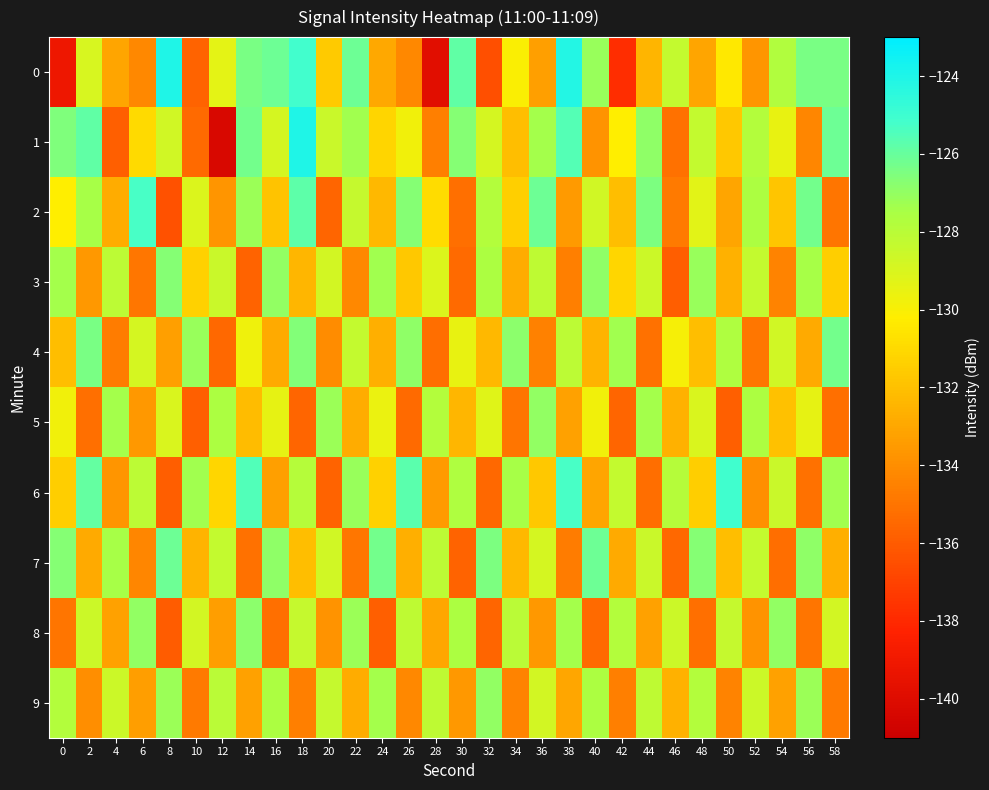

Reading right to left, transcribe all the data shown in this chart.

0: 58=-126.4	56=-126.4	54=-127.8	52=-133.7	50=-130.4	48=-133.1	46=-128.3	44=-132.5	42=-137.8	40=-127.1	38=-124.1	36=-133.3	34=-130.1	32=-136.5	30=-125.9	28=-139.9	26=-134.2	24=-133.0	22=-126.1	20=-131.6	18=-125.1	16=-126.1	14=-126.4	12=-129.3	10=-135.7	8=-124.0	6=-134.2	4=-133.1	2=-128.9	0=-139.2
1: 58=-126.1	56=-134.3	54=-129.5	52=-127.8	50=-131.7	48=-128.3	46=-135.1	44=-126.9	42=-130.2	40=-133.8	38=-125.6	36=-127.4	34=-132.1	32=-128.9	30=-126.7	28=-134.6	26=-129.8	24=-131.2	22=-127.3	20=-128.5	18=-124.0	16=-128.9	14=-126.3	12=-140.4	10=-135.4	8=-128.7	6=-131.0	4=-135.8	2=-125.9	0=-126.5
2: 58=-135.0	56=-126.3	54=-131.8	52=-127.6	50=-133.1	48=-129.3	46=-134.8	44=-126.5	42=-132.1	40=-128.7	38=-133.5	36=-126.1	34=-131.4	32=-127.8	30=-135.2	28=-130.9	26=-126.7	24=-132.3	22=-128.4	20=-135.6	18=-125.8	16=-131.9	14=-127.2	12=-133.7	10=-129.1	8=-136.4	6=-125.3	4=-132.8	2=-127.5	0=-130.2
3: 58=-131.5	56=-127.5	54=-134.4	52=-128.3	50=-132.6	48=-127.1	46=-135.9	44=-128.6	42=-131.1	40=-126.9	38=-134.6	36=-128.2	34=-132.8	32=-127.6	30=-135.4	28=-129.1	26=-131.7	24=-127.3	22=-134.2	20=-128.8	18=-132.4	16=-127.0	14=-135.7	12=-128.5	10=-131.3	8=-126.7	6=-134.9	4=-128.1	2=-133.6	0=-127.4
4: 58=-126.3	56=-132.9	54=-128.7	52=-134.9	50=-127.7	48=-132.1	46=-129.9	44=-135.1	42=-127.3	40=-132.5	38=-128.1	36=-134.5	34=-126.8	32=-132.3	30=-129.5	28=-135.3	26=-126.9	24=-132.7	22=-128.3	20=-134.1	18=-126.6	16=-132.9	14=-129.7	12=-135.5	10=-127.1	8=-133.3	6=-128.9	4=-134.7	2=-126.4	0=-132.1
5: 58=-135.2	56=-129.4	54=-132.0	52=-127.6	50=-135.8	48=-129.0	46=-132.6	44=-127.4	42=-135.6	40=-129.8	38=-133.2	36=-127.0	34=-135.0	32=-129.2	30=-132.4	28=-127.8	26=-135.4	24=-129.6	22=-132.8	20=-127.2	18=-135.6	16=-129.4	14=-132.2	12=-127.6	10=-135.8	8=-129.0	6=-133.6	4=-127.4	2=-135.2	0=-129.8
6: 58=-127.3	56=-135.1	54=-128.5	52=-133.9	50=-125.1	48=-131.5	46=-127.9	44=-135.3	42=-128.3	40=-133.1	38=-125.3	36=-131.7	34=-127.5	32=-135.5	30=-127.7	28=-133.5	26=-125.7	24=-131.3	22=-127.1	20=-135.7	18=-127.9	16=-133.3	14=-125.5	12=-131.1	10=-127.3	8=-135.9	6=-128.1	4=-133.7	2=-125.9	0=-131.5
7: 58=-132.7	56=-126.9	54=-135.3	52=-128.3	50=-132.1	48=-126.7	46=-135.5	44=-128.5	42=-132.9	40=-126.1	38=-134.7	36=-128.9	34=-132.3	32=-126.5	30=-135.7	28=-128.1	26=-132.7	24=-126.3	22=-134.9	20=-128.7	18=-132.1	16=-126.9	14=-135.1	12=-128.3	10=-132.5	8=-126.1	6=-134.3	4=-127.5	2=-132.9	0=-126.7
8: 58=-128.8	56=-135.0	54=-127.0	52=-133.8	50=-128.4	48=-135.2	46=-128.6	44=-133.2	42=-127.8	40=-135.4	38=-127.4	36=-133.6	34=-128.0	32=-135.6	30=-127.6	28=-133.0	26=-128.2	24=-135.8	22=-127.2	20=-133.8	18=-128.4	16=-135.2	14=-126.8	12=-133.4	10=-128.8	8=-136.0	6=-127.0	4=-133.2	2=-128.6	0=-135.0
9: 58=-134.8	56=-127.2	54=-133.2	52=-128.6	50=-134.4	48=-127.8	46=-132.6	44=-128.2	42=-134.6	40=-127.6	38=-133.0	36=-128.8	34=-134.4	32=-127.0	30=-133.6	28=-128.2	26=-134.2	24=-127.4	22=-132.8	20=-128.4	18=-134.6	16=-127.6	14=-133.2	12=-128.0	10=-134.8	8=-127.2	6=-133.4	4=-128.6	2=-134.0	0=-127.8